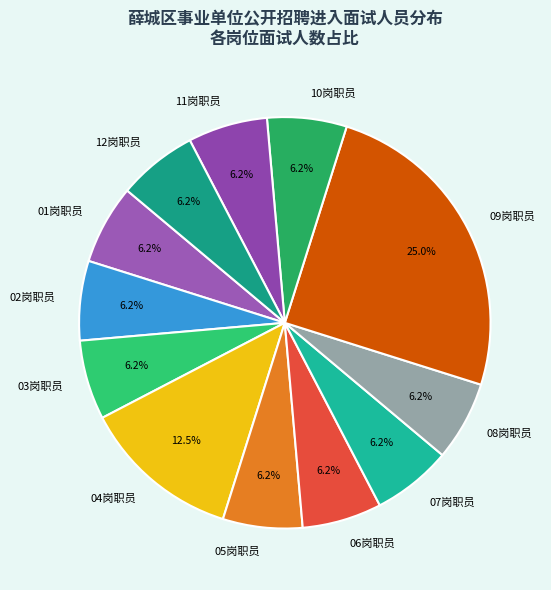

Is the sum of 12岗职员 and 05岗职员 greater than half?

No